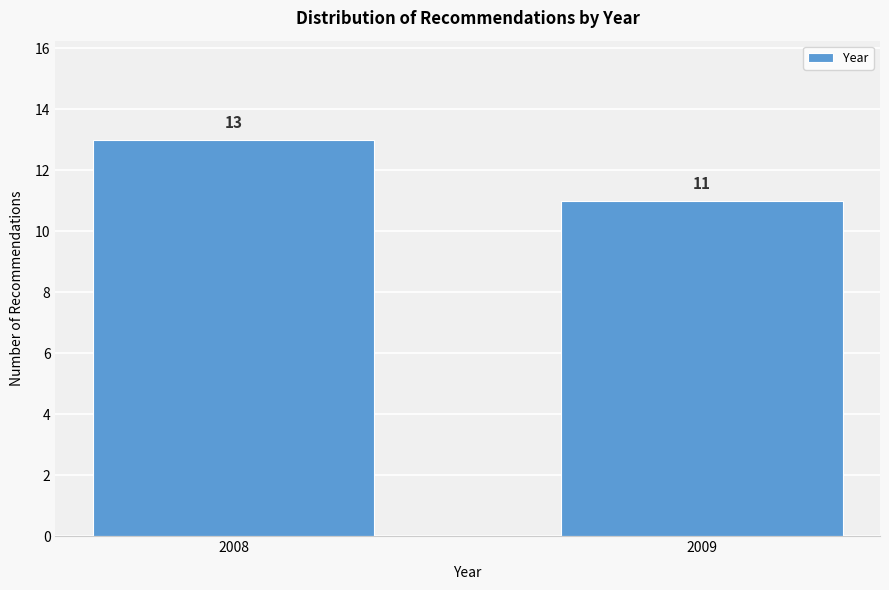

Reading right to left, transcribe all the data shown in this chart.

2009=11	2008=13